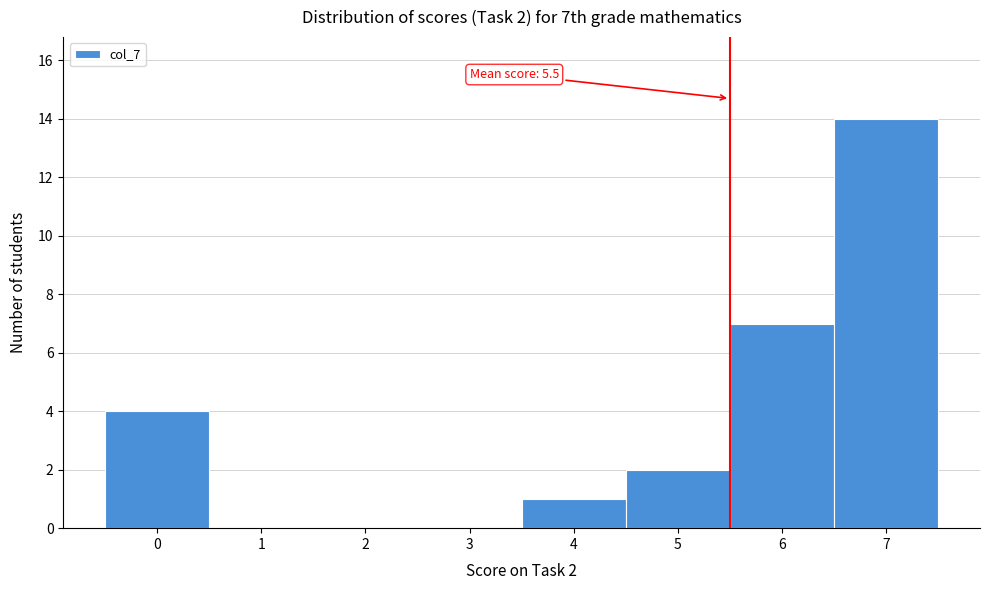

Over which range of the x-axis is the bar tallest?

6.5 to 7.5